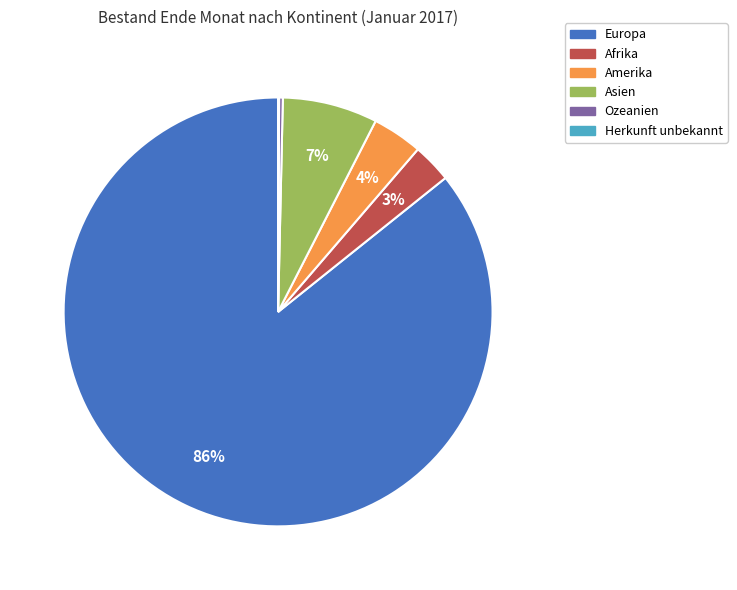

Combined, do Afrika and Asien account for over 50%?

No